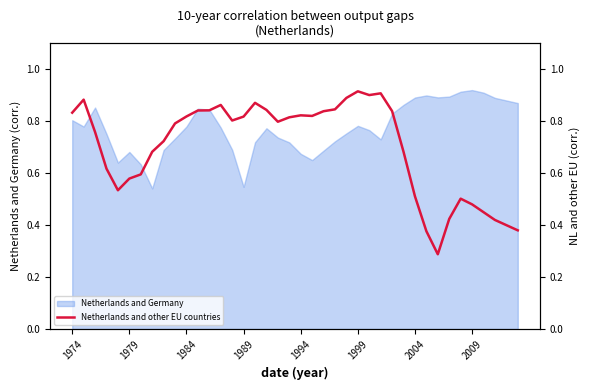

Read the value at 34.

0.5